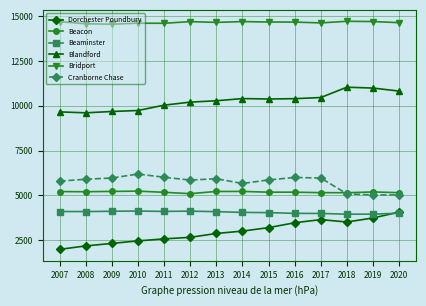

At 2011, list the series in order from smallest to largest.

Dorchester Poundbury, Beaminster, Beacon, Cranborne Chase, Blandford, Bridport